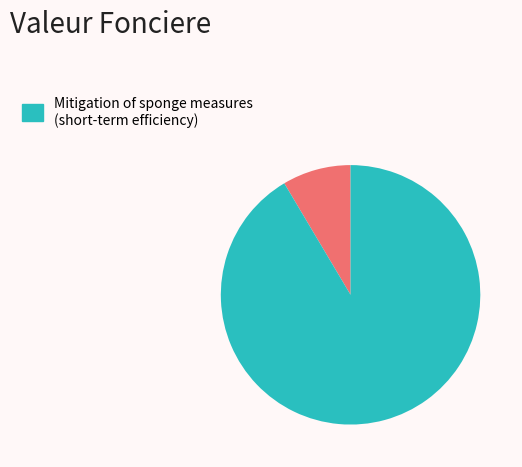

Count the number of slices in the pie.

2